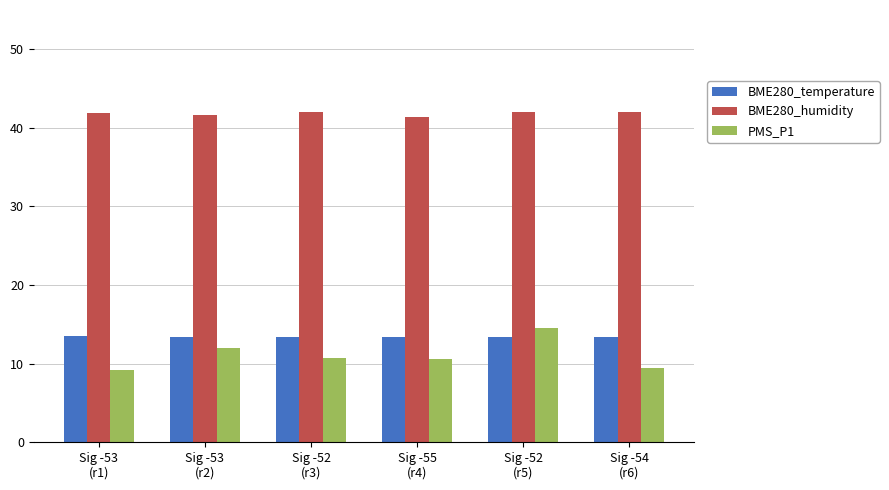

What are all the series names shown in the legend?

BME280_temperature, BME280_humidity, PMS_P1